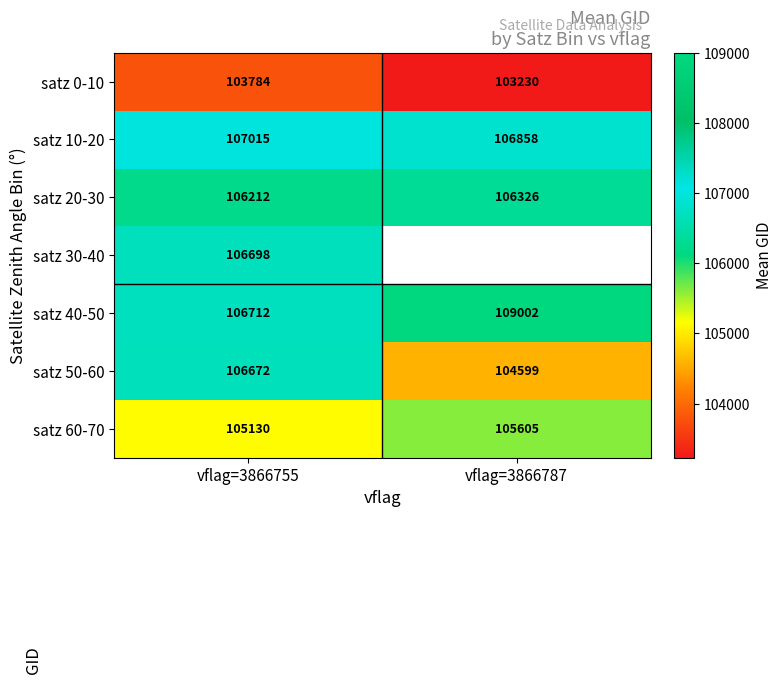

Between vflag=3866755 and vflag=3866787, which is larger?

vflag=3866755